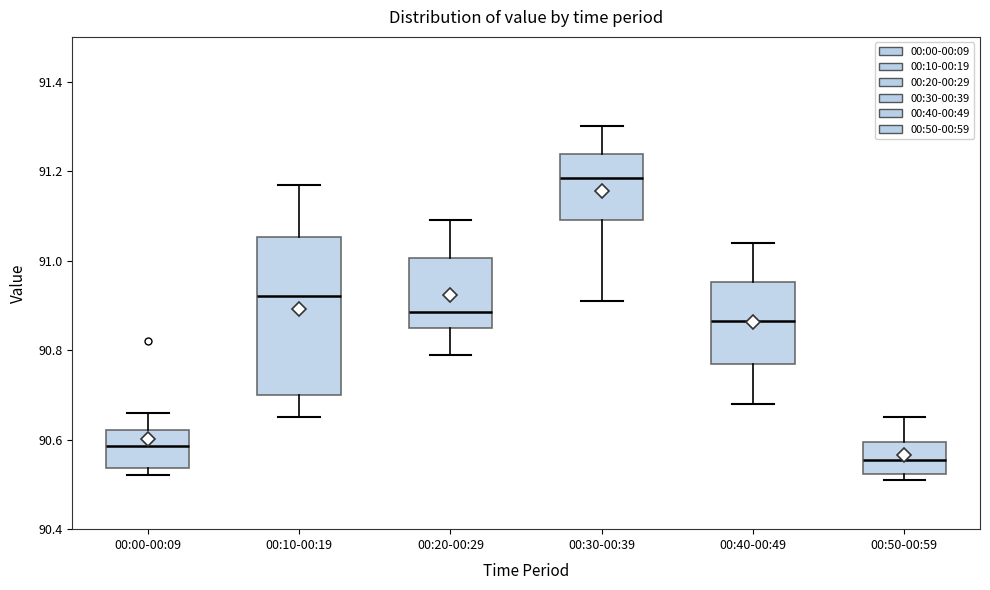

Which box's median line is the lowest?

00:50-00:59